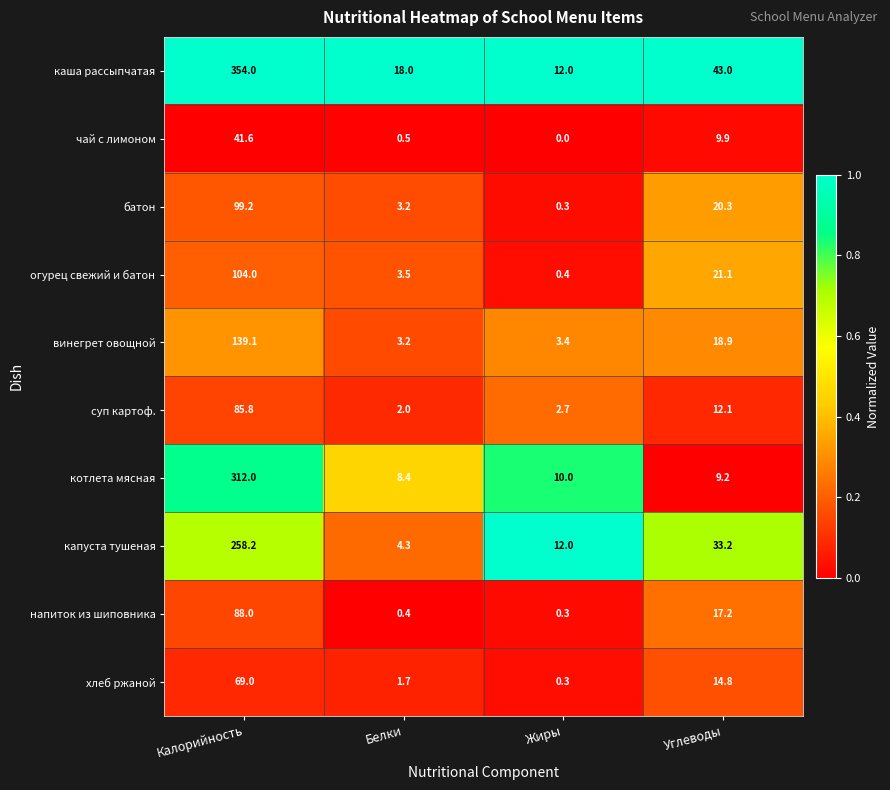

The винегрет овощной series shows 3.2 at Белки. True or false?

True